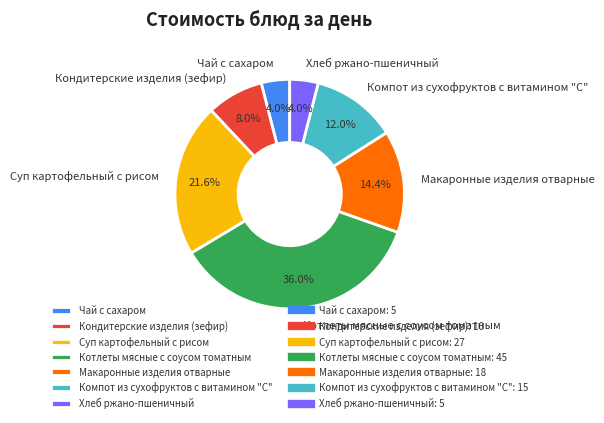

What is the ratio of the value at Котлеты мясные с соусом томатным to the value at Чай с сахаром?

9.0